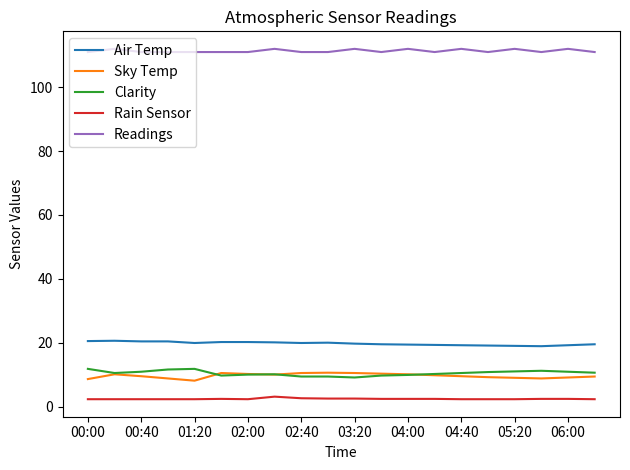

True or false: Readings and Clarity cross at least once.

False